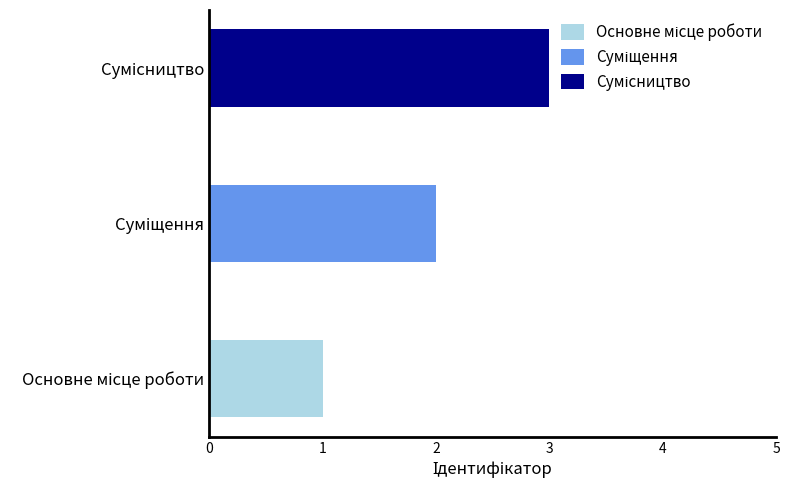

Rank the categories by value from lowest to highest.

Основне місце роботи, Суміщення, Сумісництво